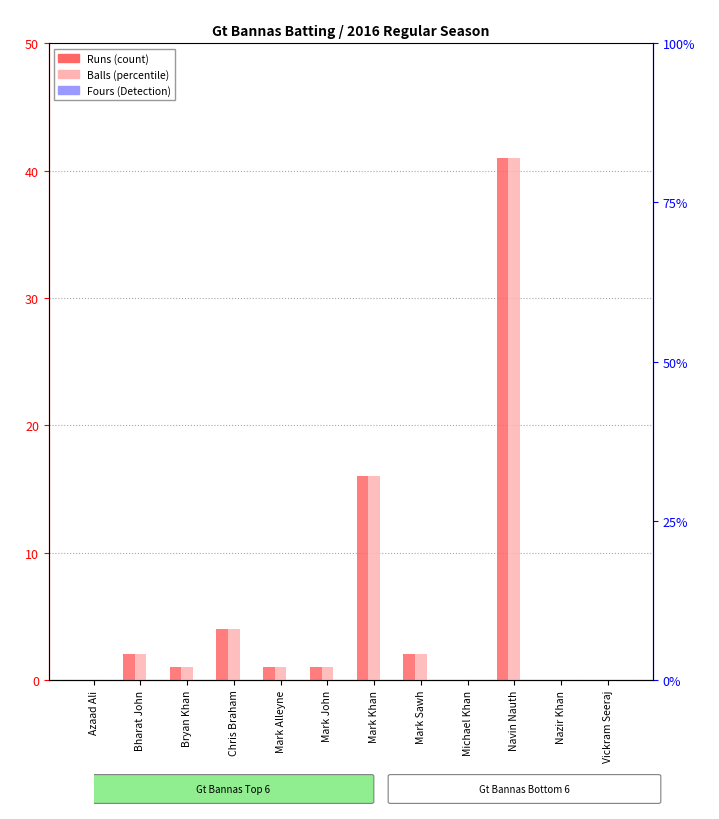

Reading left to right, transcribe all the data shown in this chart.

Runs: 0	2	1	4	1	1	16	2	0	41	0	0
Balls: 0	2	1	4	1	1	16	2	0	41	0	0
Fours: 0	0	0	0	0	0	0	0	0	0	0	0